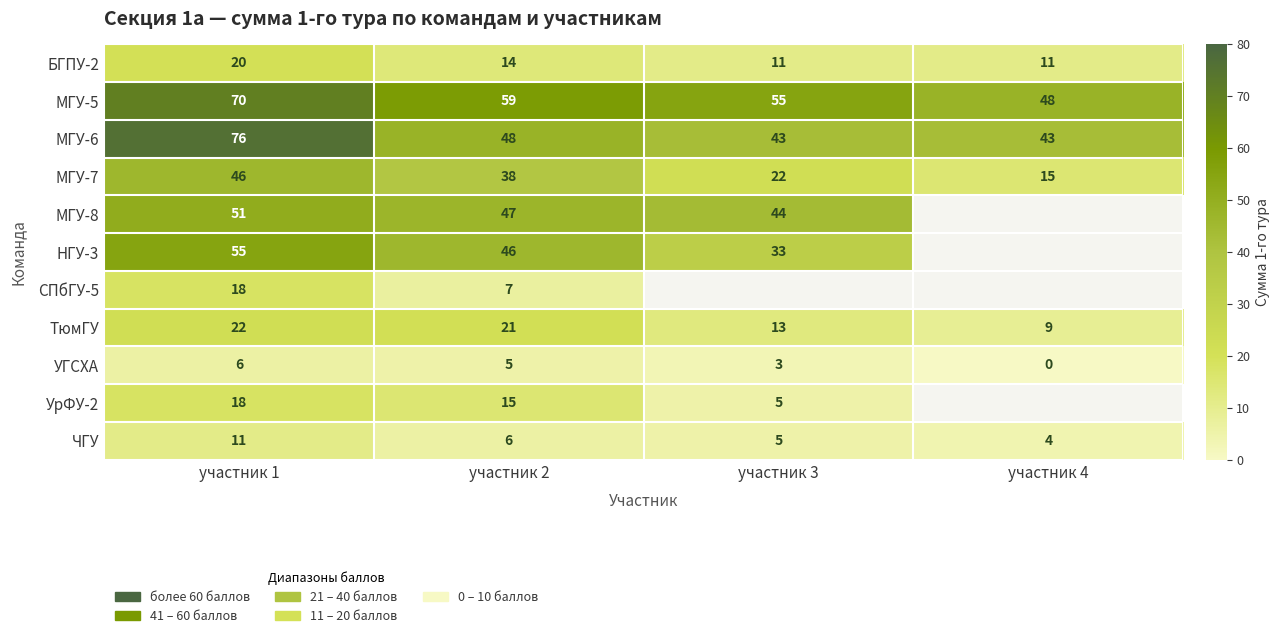

What is the difference between the maximum and minimum values in the ТюмГУ series?

13